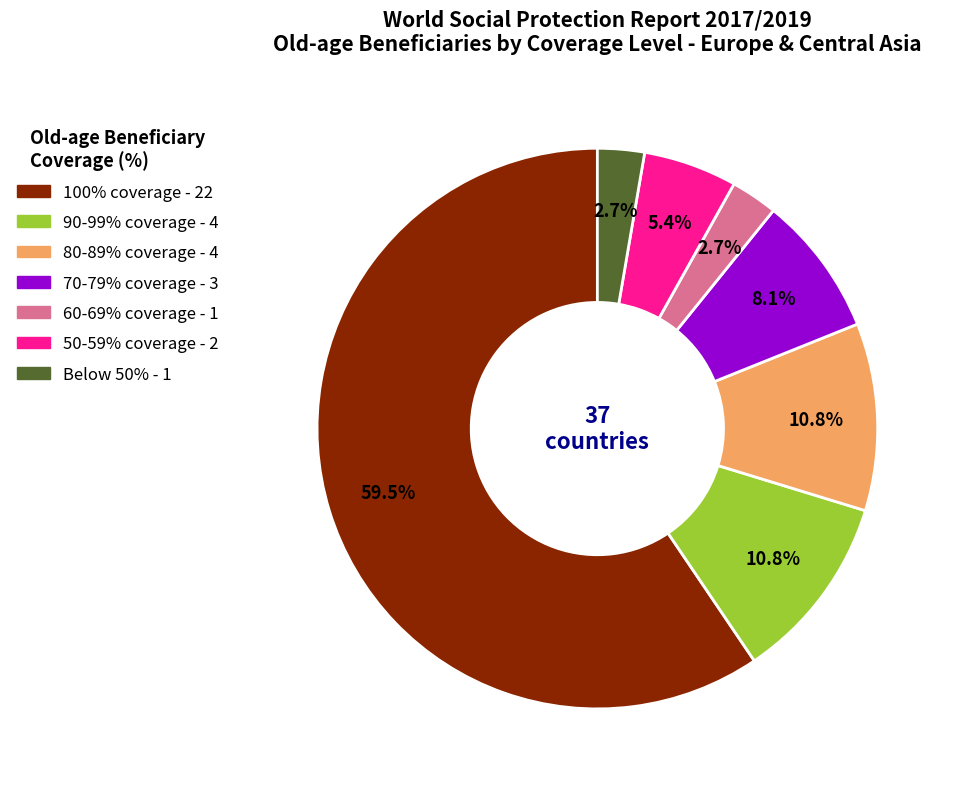

Is there a majority slice in this chart?

Yes